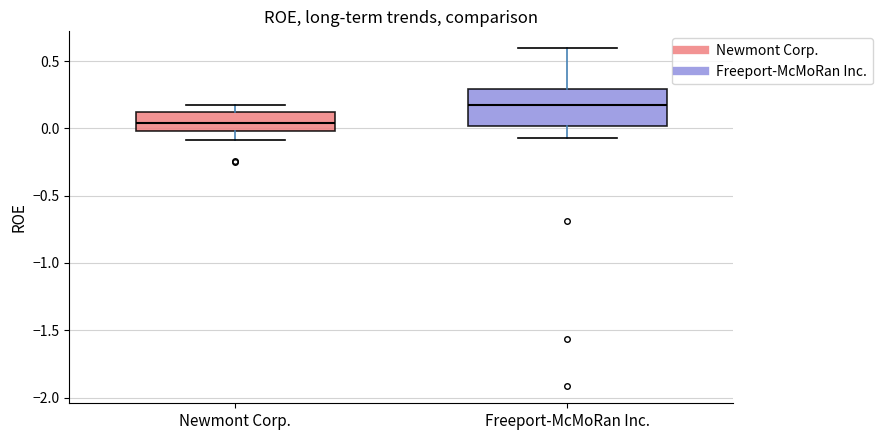

Which box's median line is the lowest?

Newmont Corp.